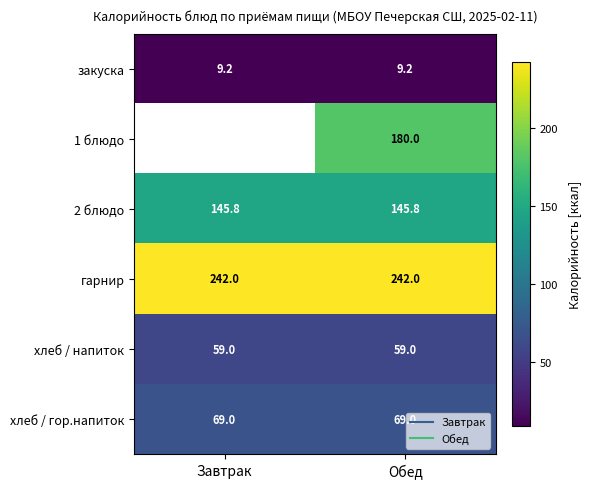

At which category does the chart reach its peak across all series?

Завтрак